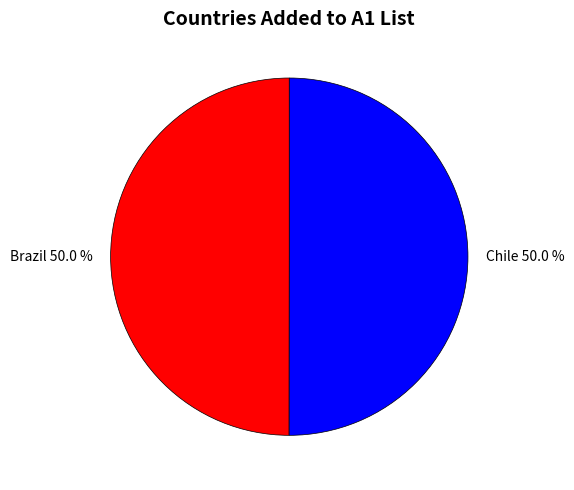

What percentage is the Brazil slice, to the nearest percent?

50%